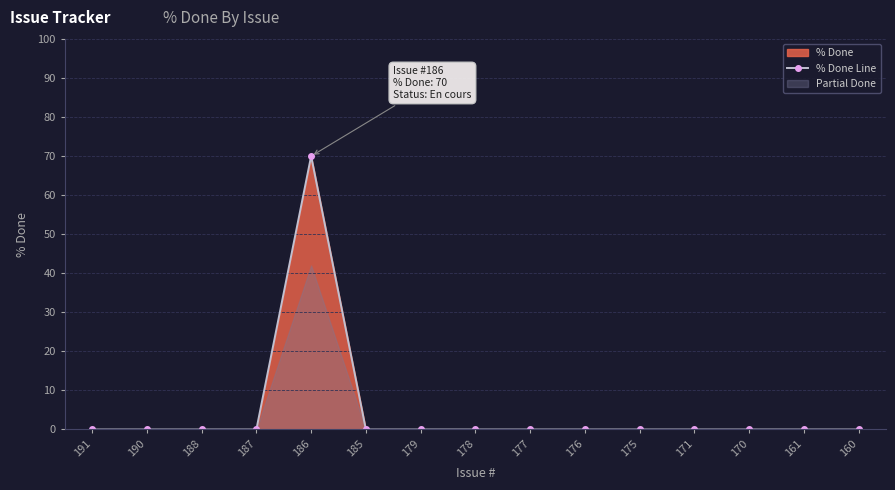

What is the average value?

5